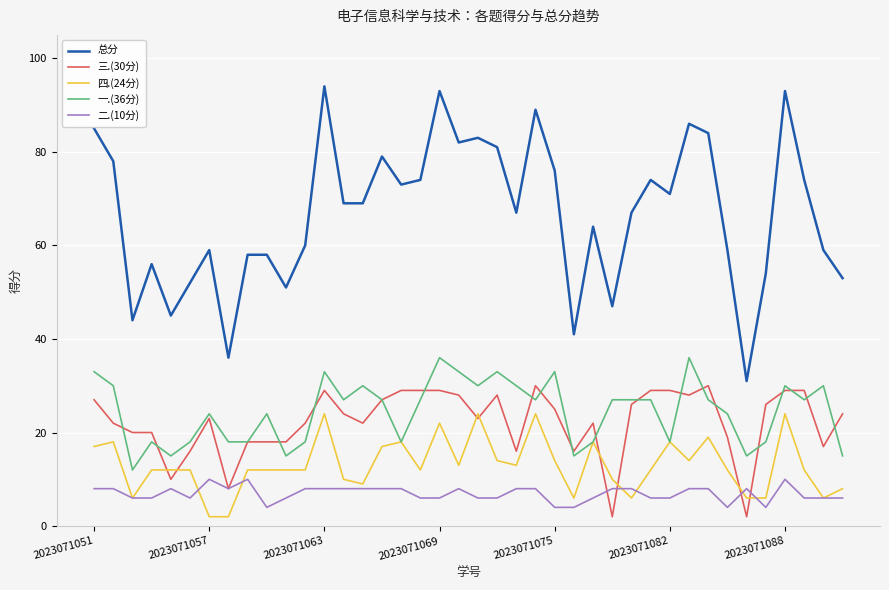

What is the sum of all 三.(30分) values?

889